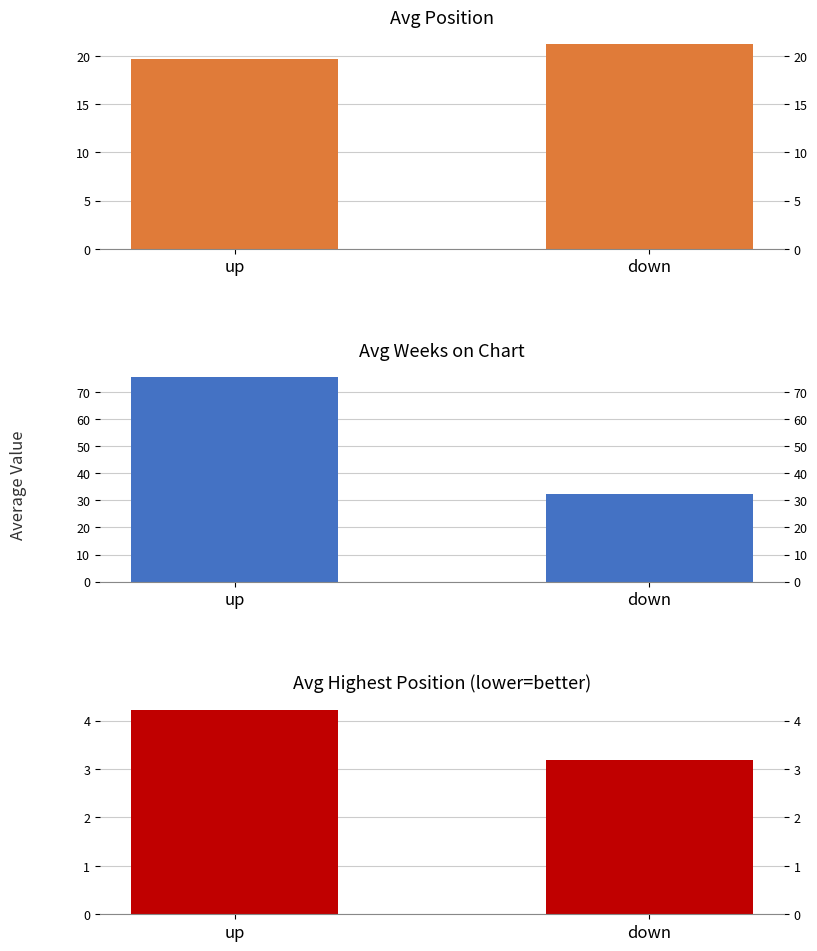

What value does the Avg Weeks on Chart series have at down?

32.5